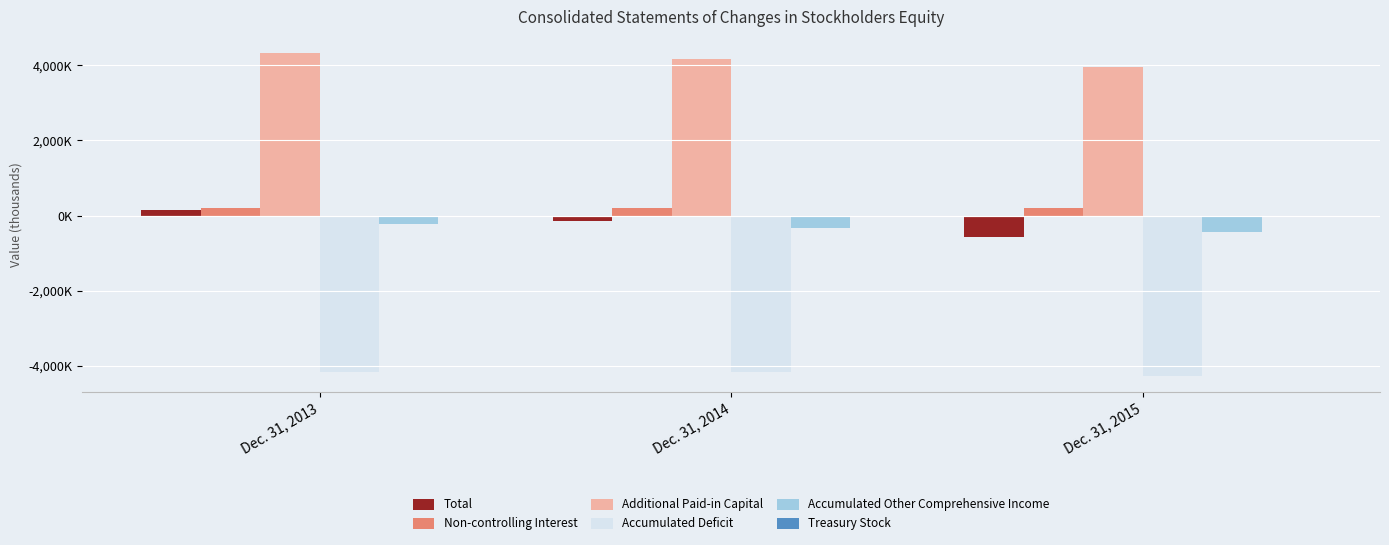

What is the highest value of the Non-controlling Interest series?

203334